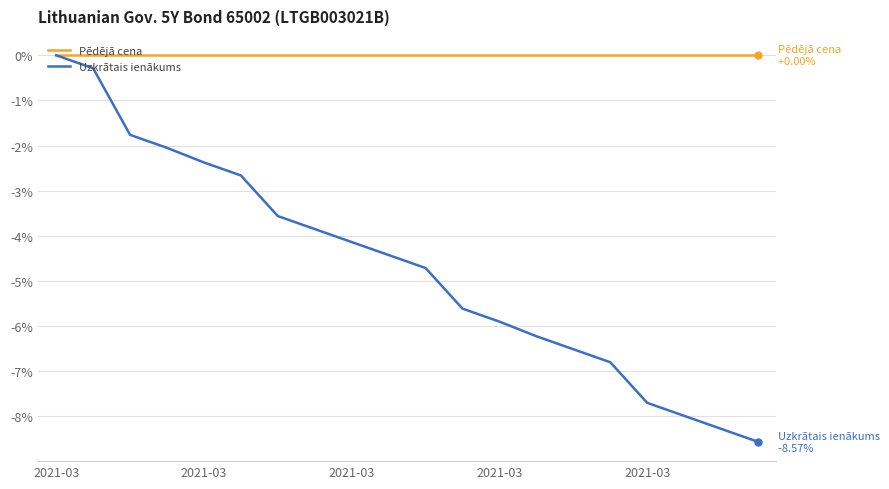

Rank the series by their average value, from highest to lowest.

Pēdējā cena, Uzkrātais ienākums